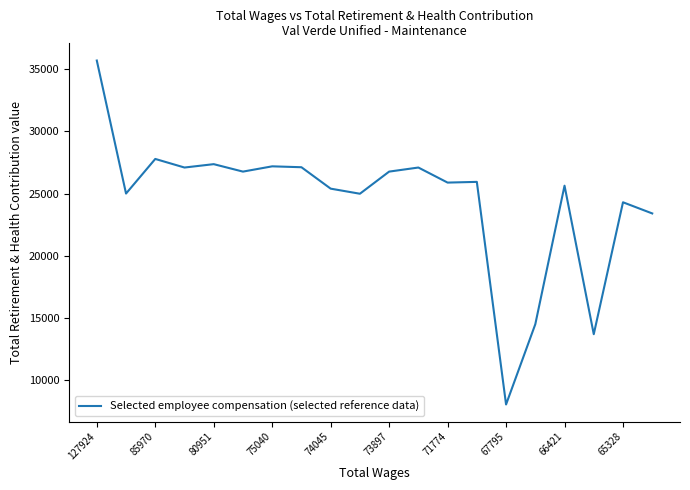

What is the greatest value displayed?

35703